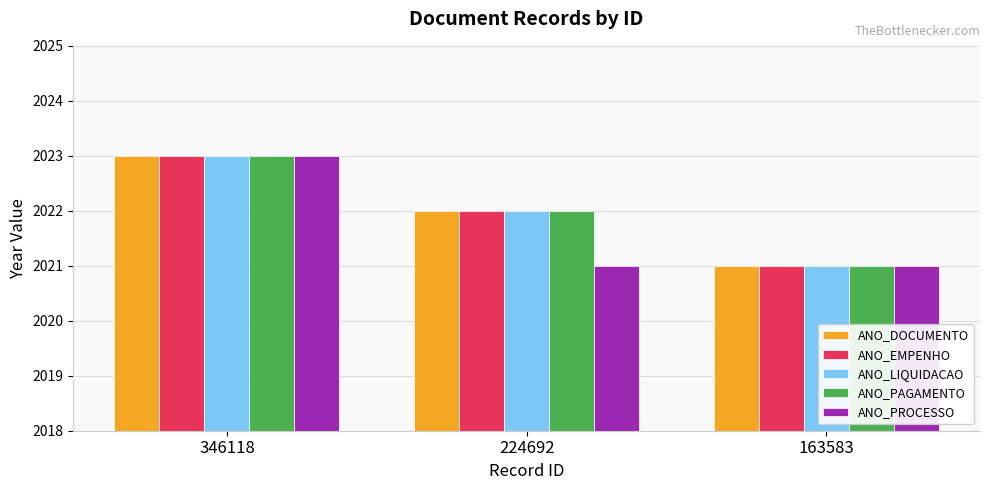

How many groups of bars are there?

3